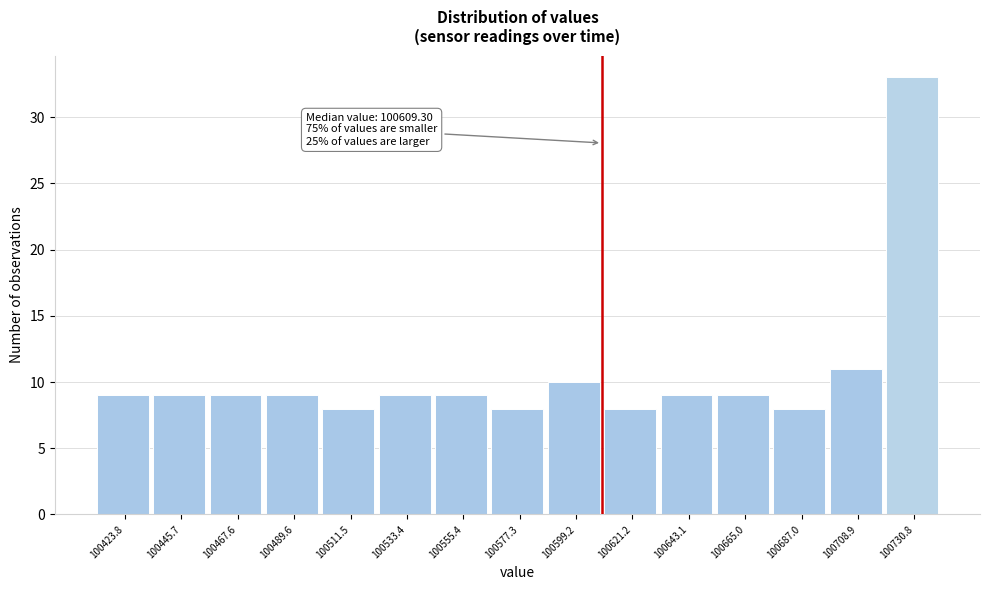

Over which range of the x-axis is the bar tallest?

100720 to 100740